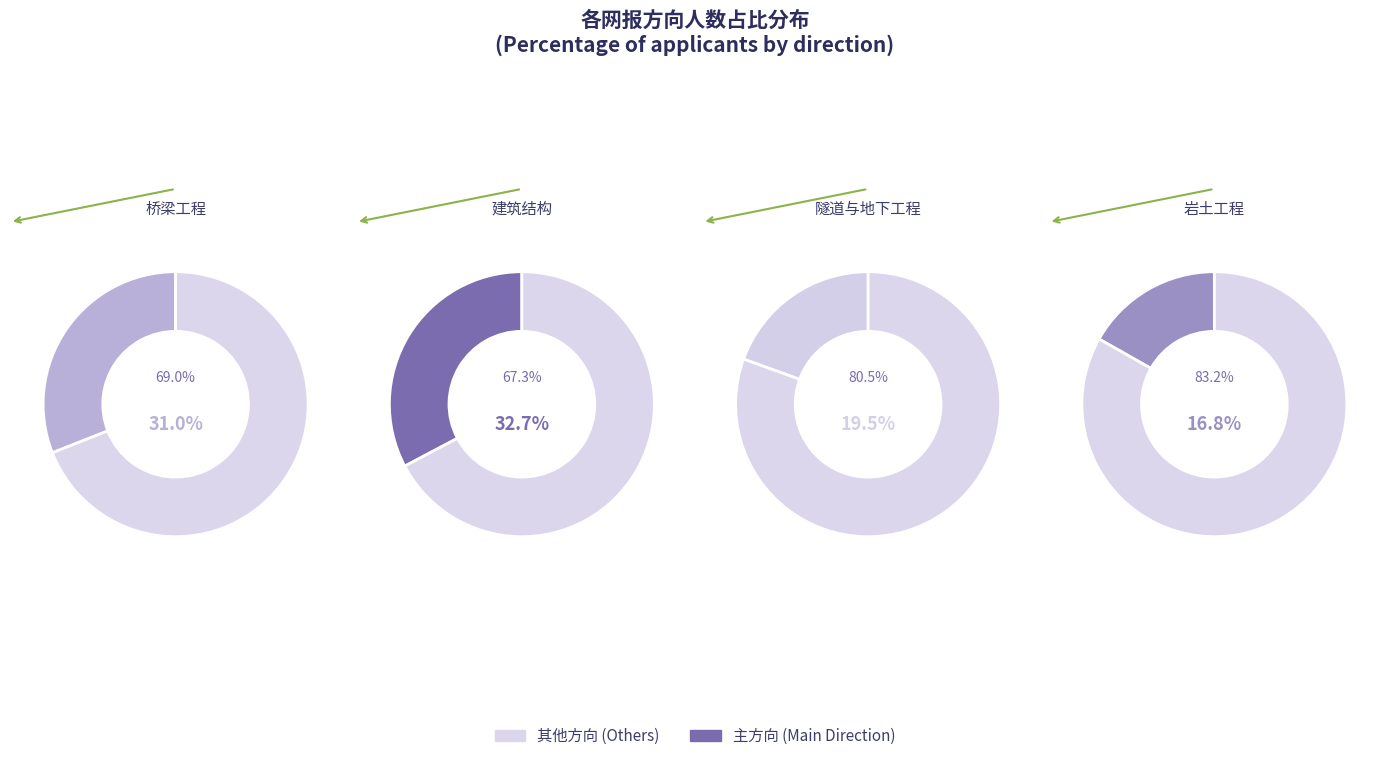

Which category has the biggest portion of the pie?

建筑结构